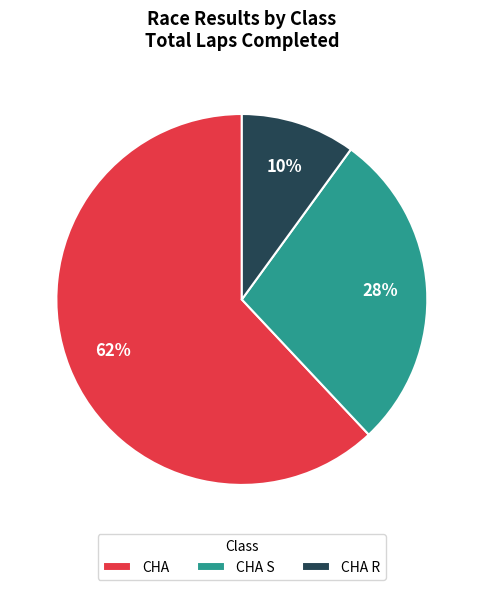

Which slice is the smallest?

CHA R